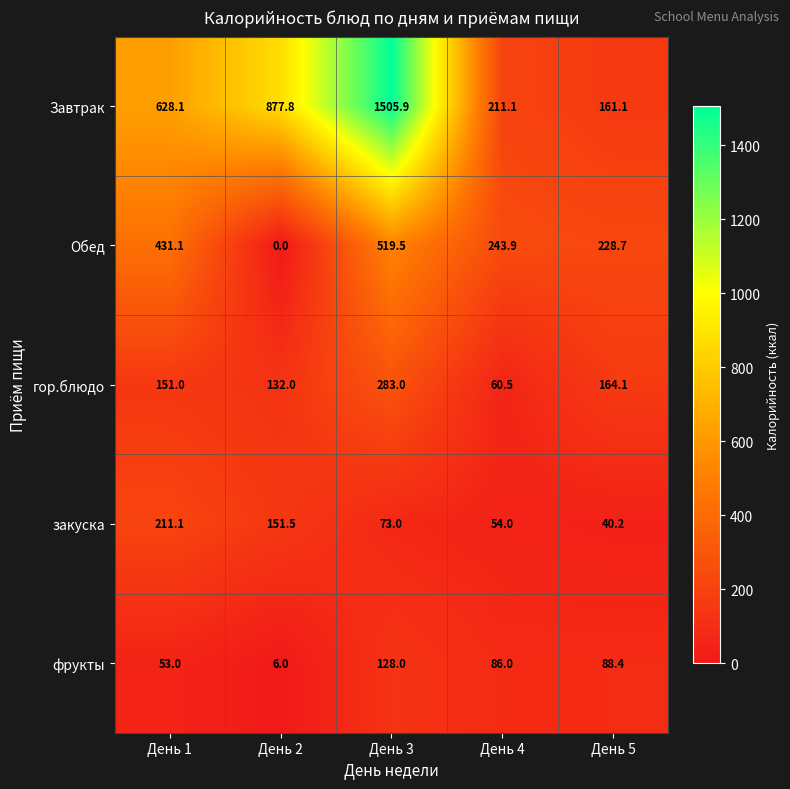

Reading right to left, transcribe all the data shown in this chart.

Завтрак: День 5=161.1	День 4=211.1	День 3=1505.9	День 2=877.8	День 1=628.1
Обед: День 5=228.7	День 4=243.9	День 3=519.5	День 2=0.0	День 1=431.1
гор.блюдо: День 5=164.1	День 4=60.5	День 3=283.0	День 2=132.0	День 1=151.0
закуска: День 5=40.2	День 4=54.0	День 3=73.0	День 2=151.5	День 1=211.1
фрукты: День 5=88.4	День 4=86.0	День 3=128.0	День 2=6.0	День 1=53.0